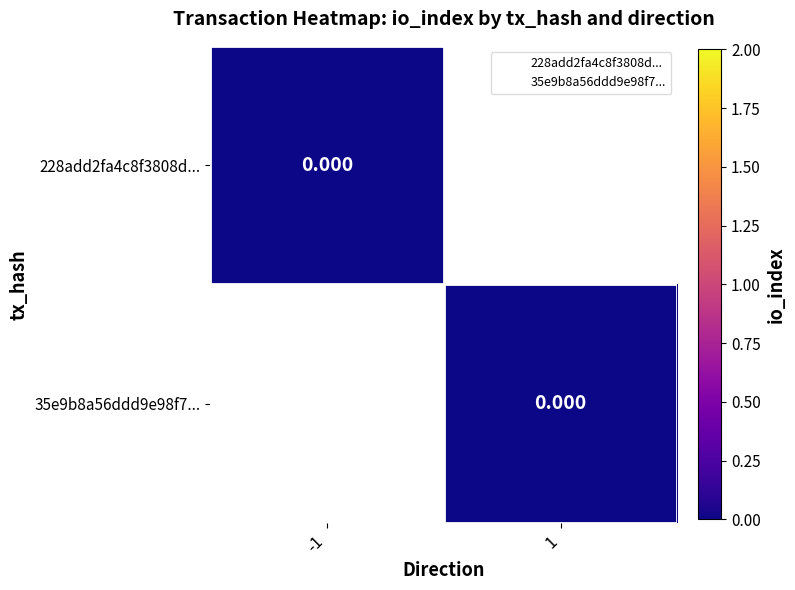

Rank the series at direction from lowest to highest value.

228add2fa4c8f3808d05df143b60b08b507d349, 35e9b8a56ddd9e98f71242e625db6b5b544a49e